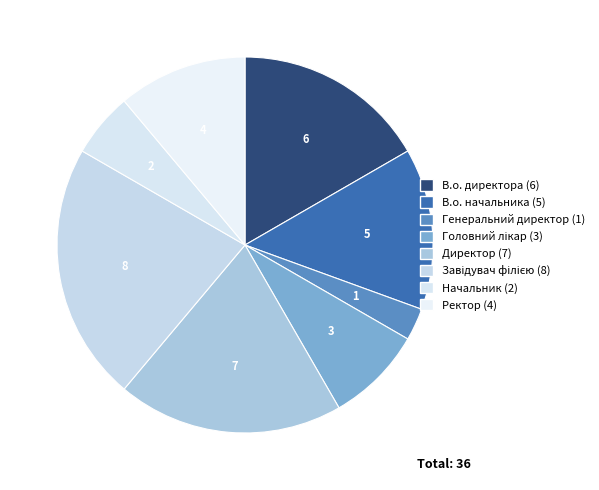

Approximately how many times larger is the value at Начальник compared to Генеральний директор?

2.0